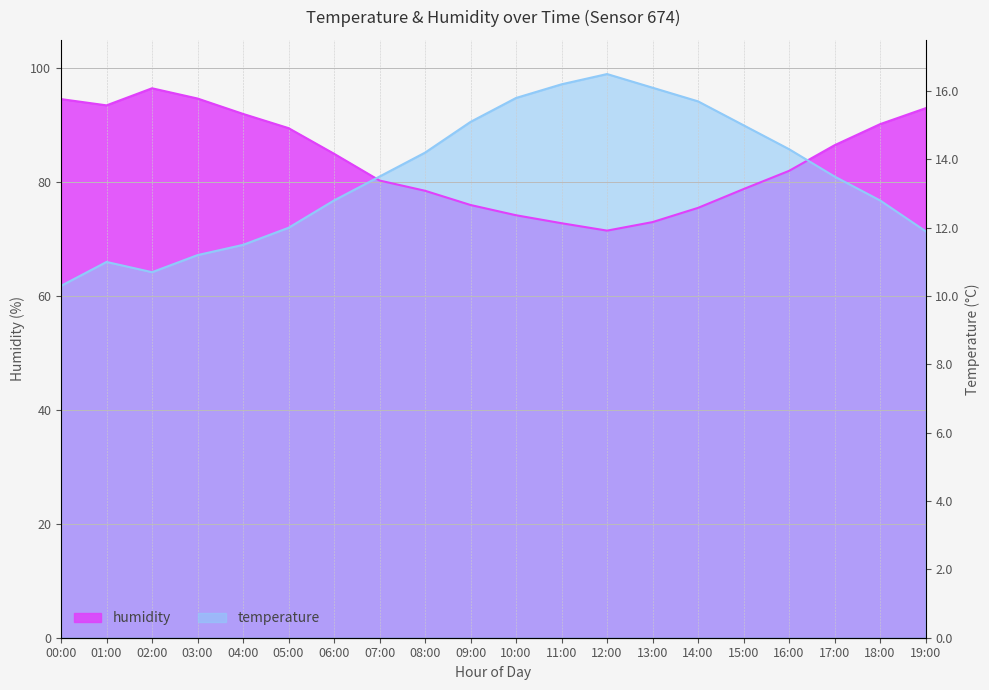

At 02:00, list the series in order from largest to smallest.

humidity, temperature